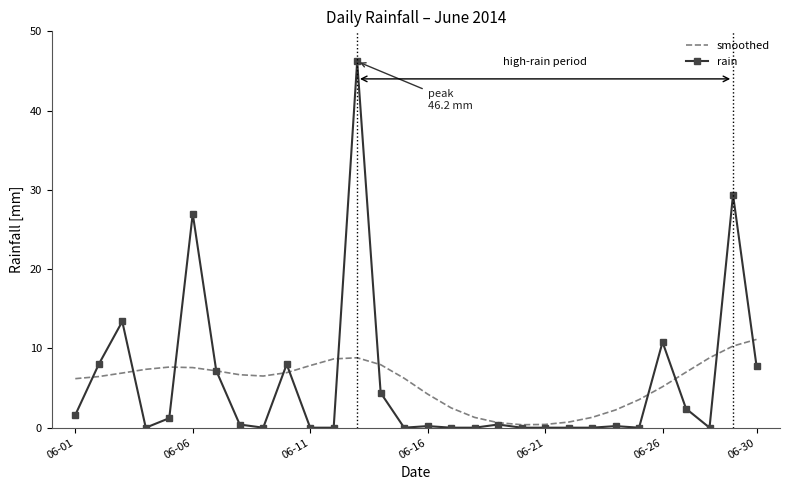

Which series has the largest range (max minus min)?

rain